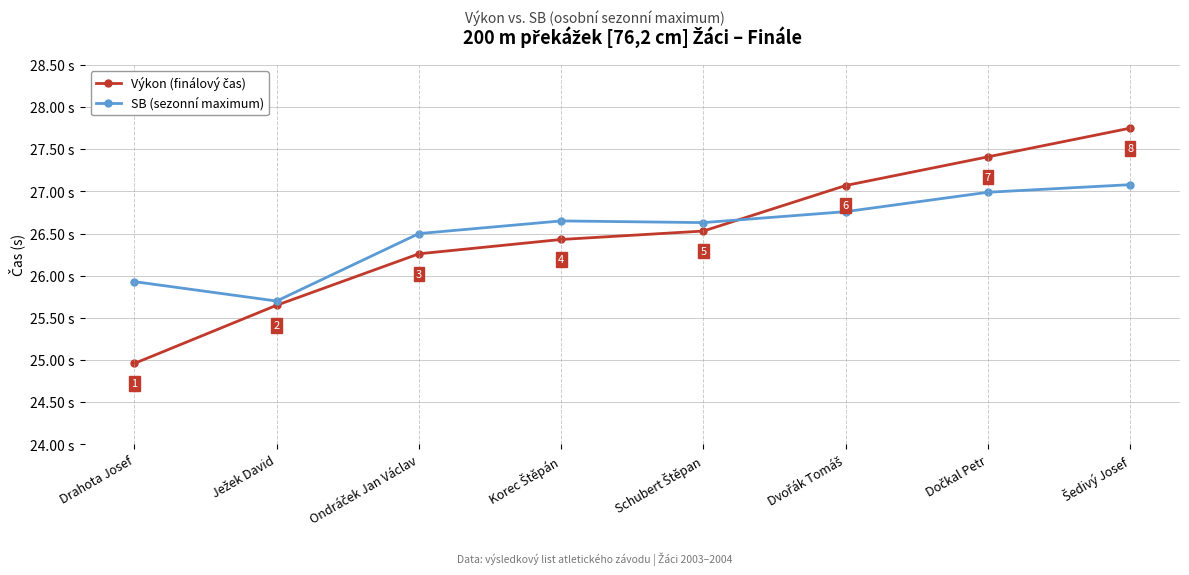

What is the label of the 8th point from the right?

Drahota Josef